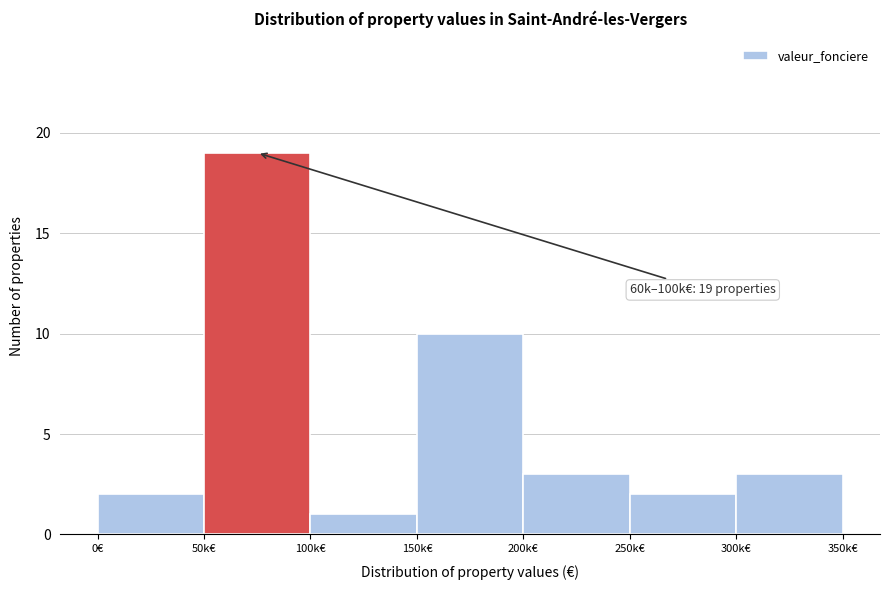

Reading right to left, transcribe all the data shown in this chart.

300k€=3	250k€=2	200k€=3	150k€=10	100k€=1	50k€=19	0€=2